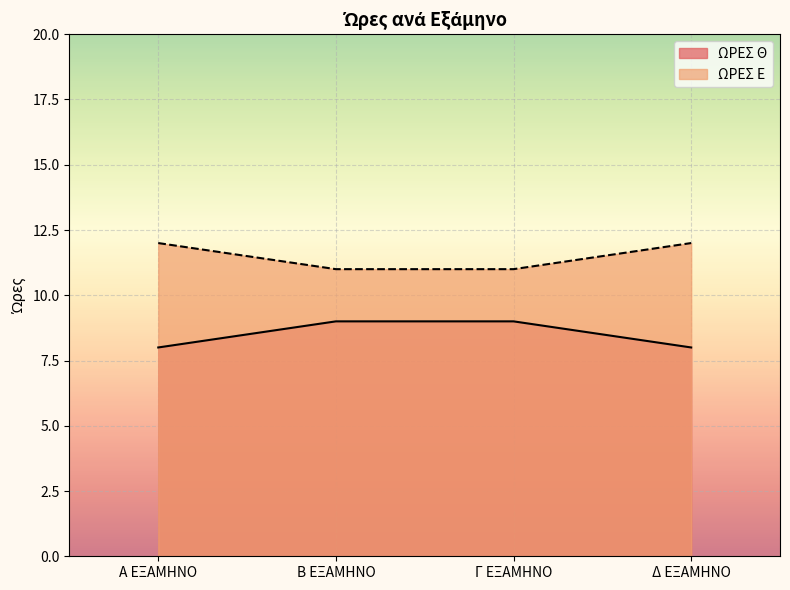

True or false: ΩΡΕΣ Θ and ΩΡΕΣ Ε cross at least once.

False